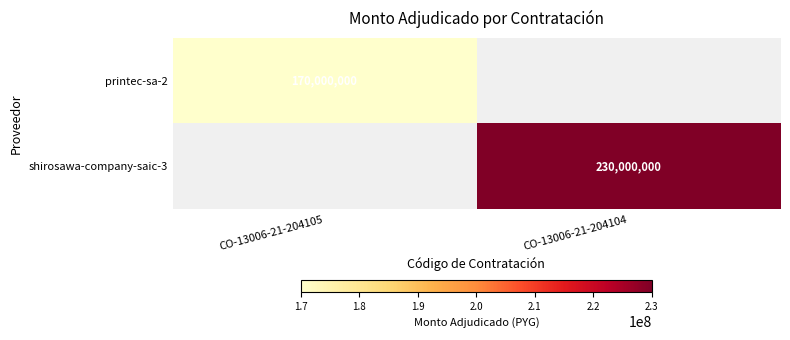

True or false: printec-sa-2 has a value of 106574494 at CO-13006-21-204105.

False